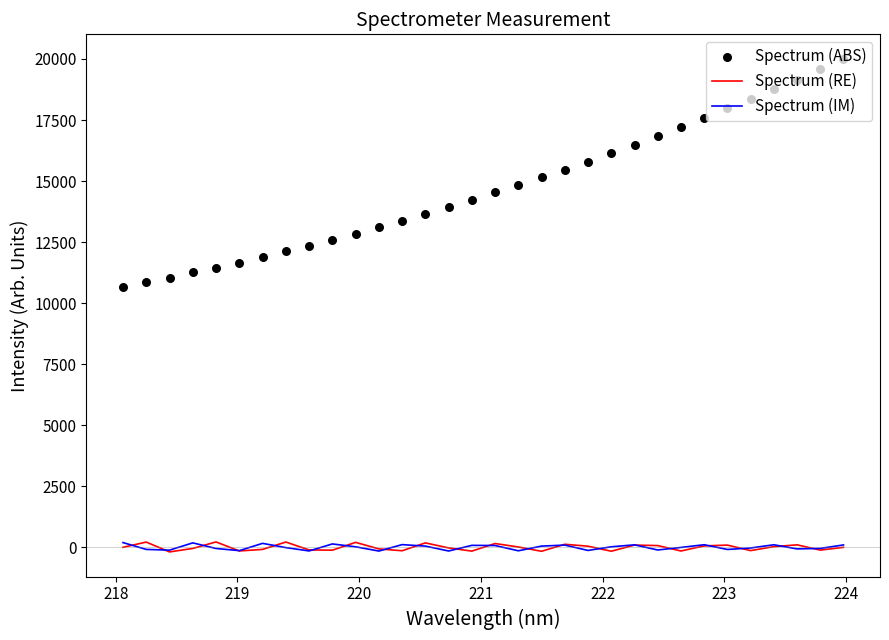

What are all the series names shown in the legend?

Spectrum (RE), Spectrum (IM), Spectrum (ABS)